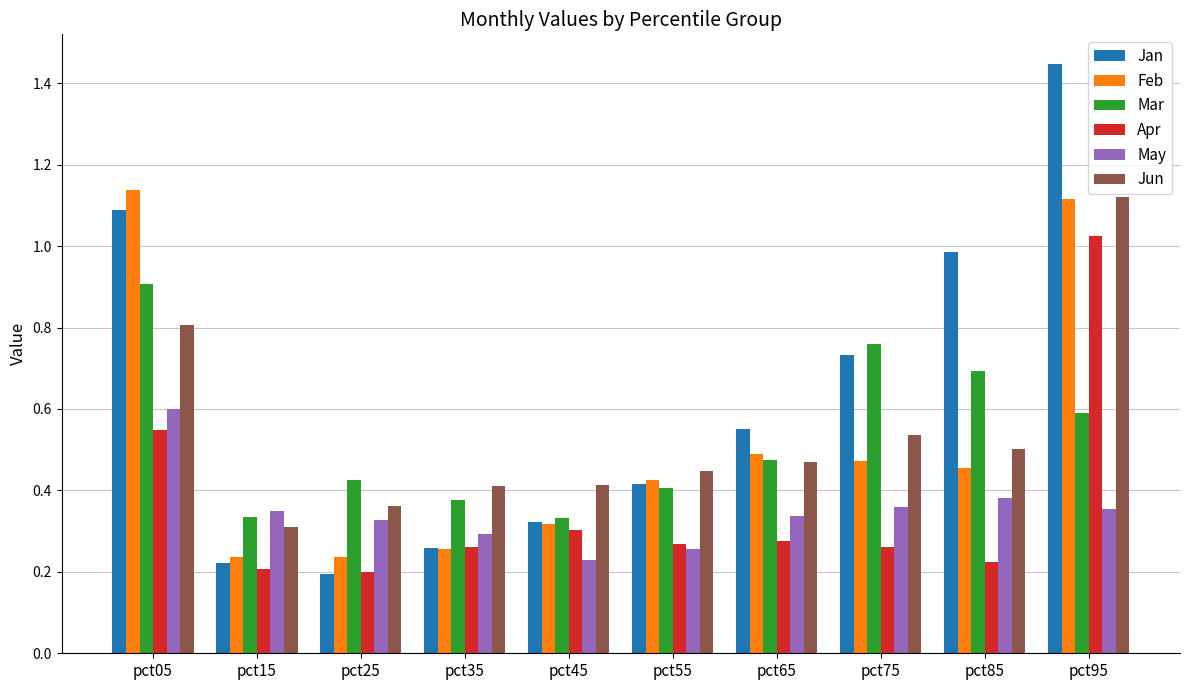

What is the total value across all series at pct65?

2.6